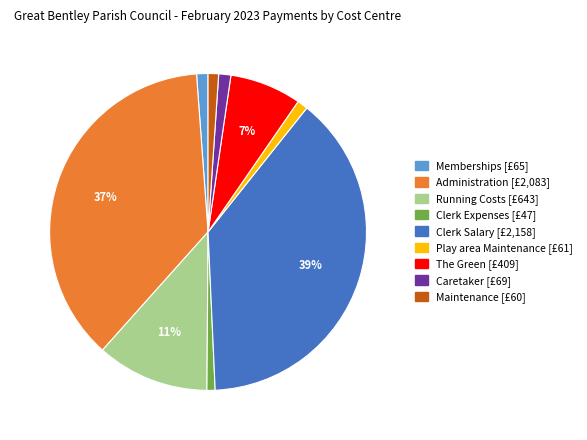

What is the ratio of the value at Play area Maintenance to the value at Maintenance?

1.0